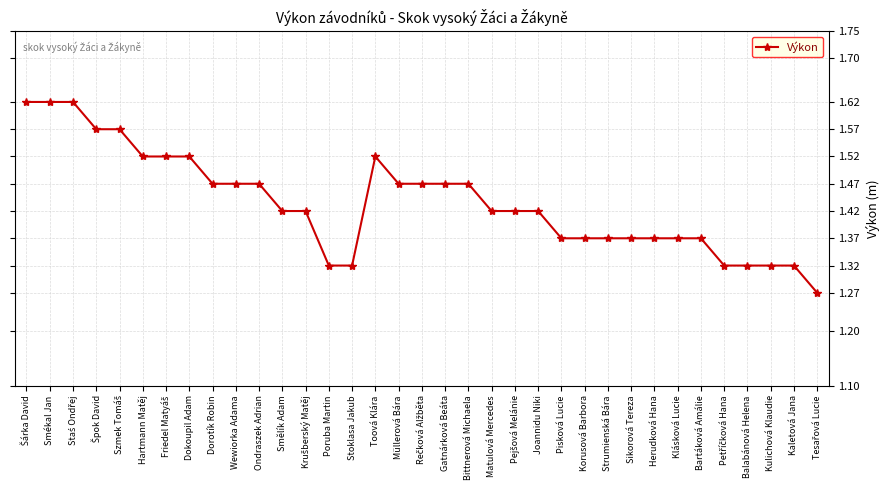

Does the chart display data point markers on the line(s)?

Yes